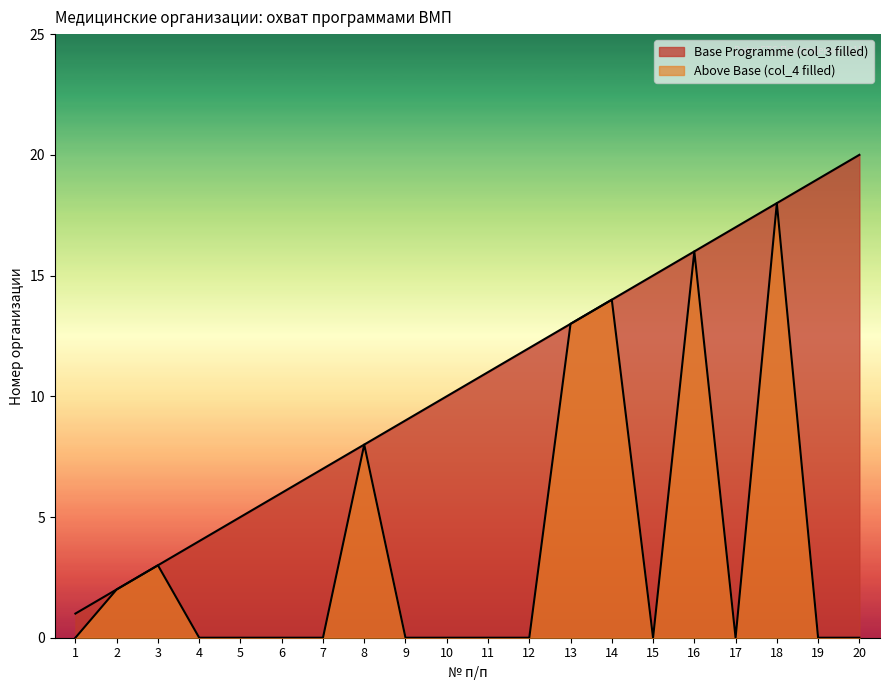

What is the value of the Above Base (col_4 filled) point at the 2nd from the left?

2